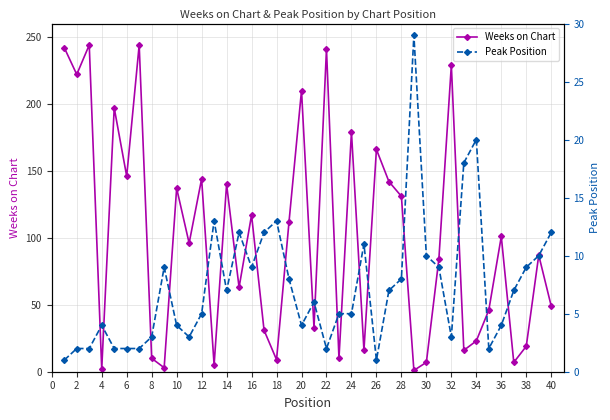

What is the highest value of the Weeks on Chart series?

244